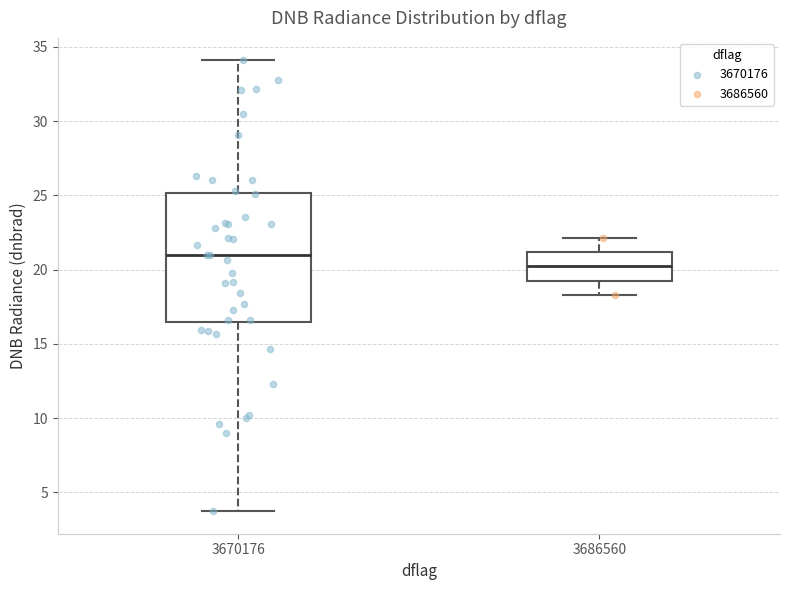

Where does the lower whisker of the box at x = 3686560 end on the y-axis? The values are not printed on the chart, so give them approximately, as read against the axis.

18.5